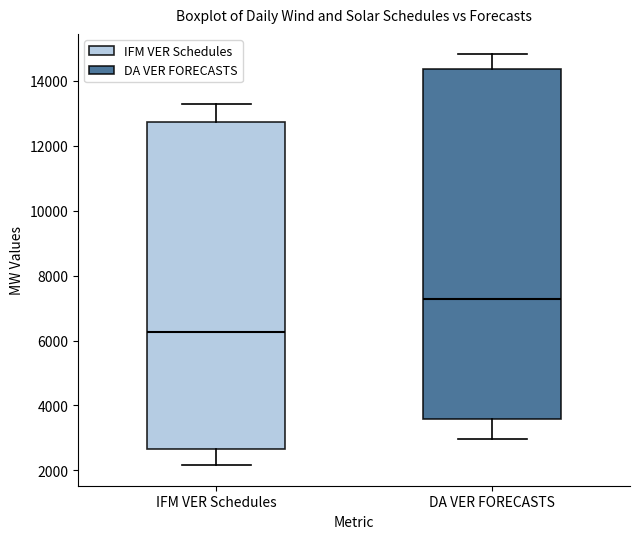

Where does the upper whisker of the box for DA VER FORECASTS end on the y-axis? The values are not printed on the chart, so give them approximately, as read against the axis.

14800